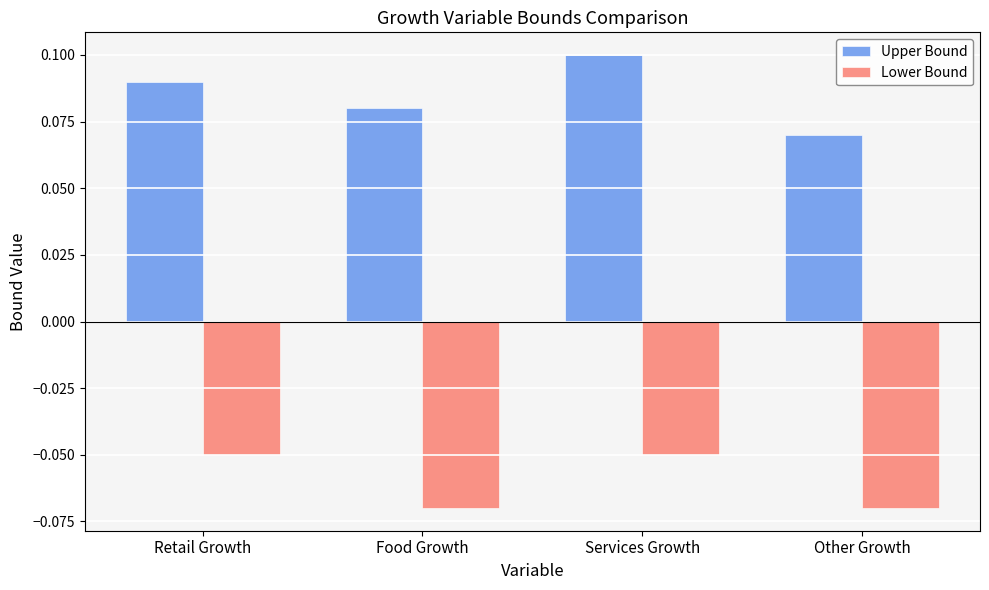

Between Services Growth and Other Growth, which series saw the biggest shift?

Upper Bound